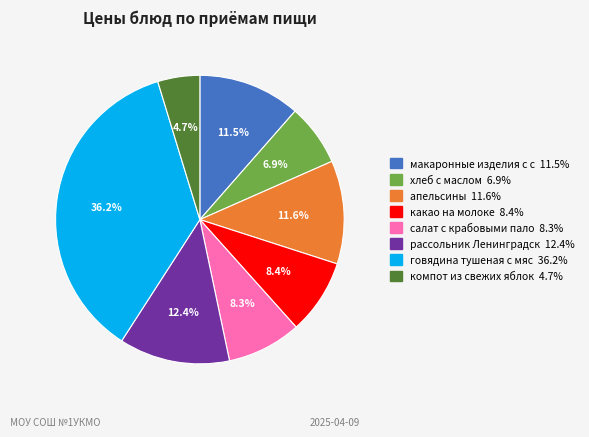

Is there any slice that represents more than half of the pie?

No